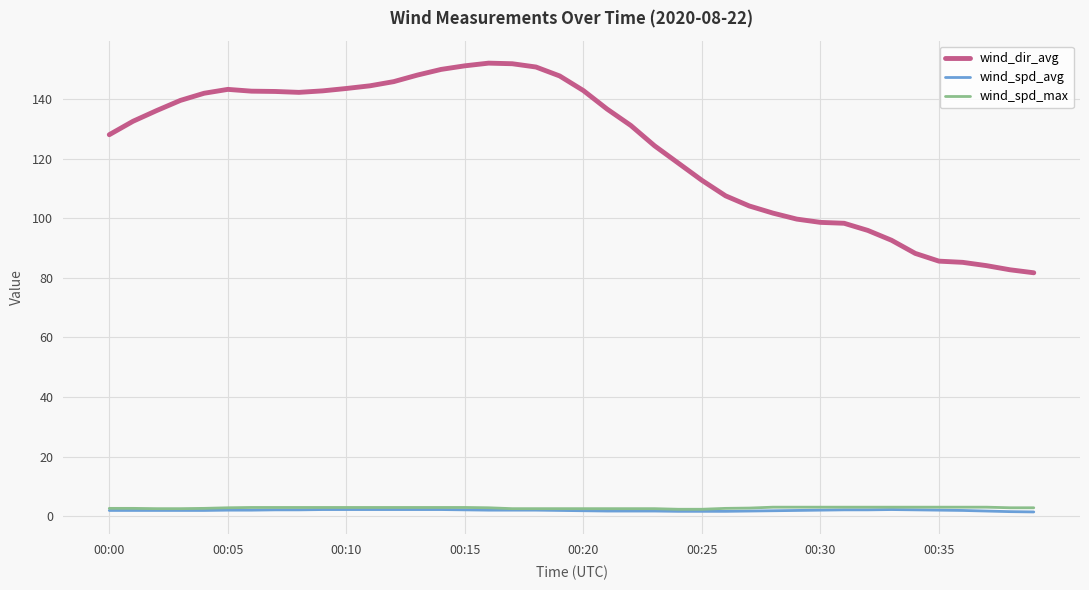

Which series has the largest range (max minus min)?

wind_dir_avg